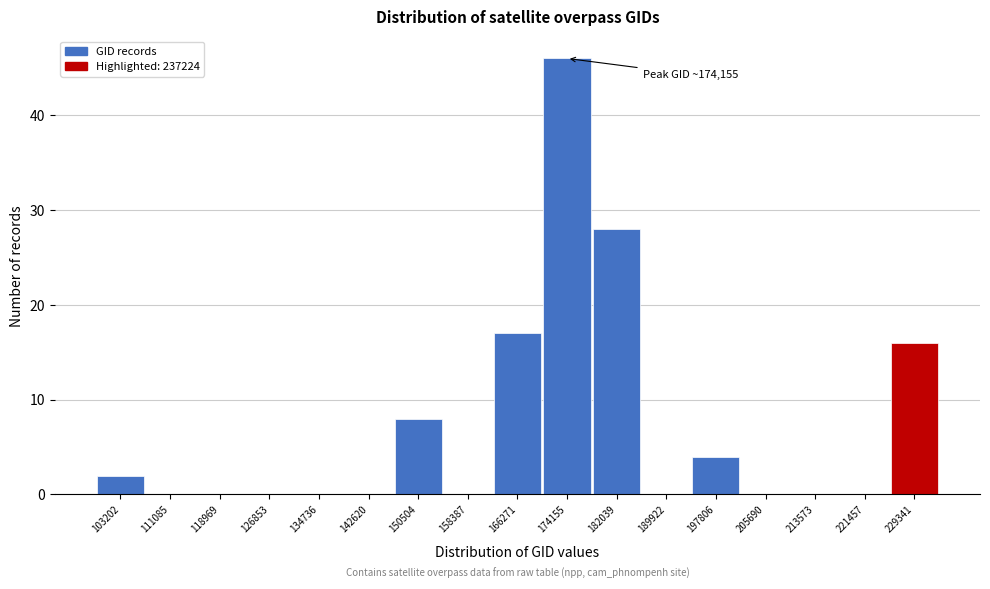

Reading right to left, extract all data points from this chart.

229341=16	221457=0	213573=0	205690=0	197806=4	189922=0	182039=28	174155=46	166271=17	158387=0	150504=8	142620=0	134736=0	126853=0	118969=0	111085=0	103202=2